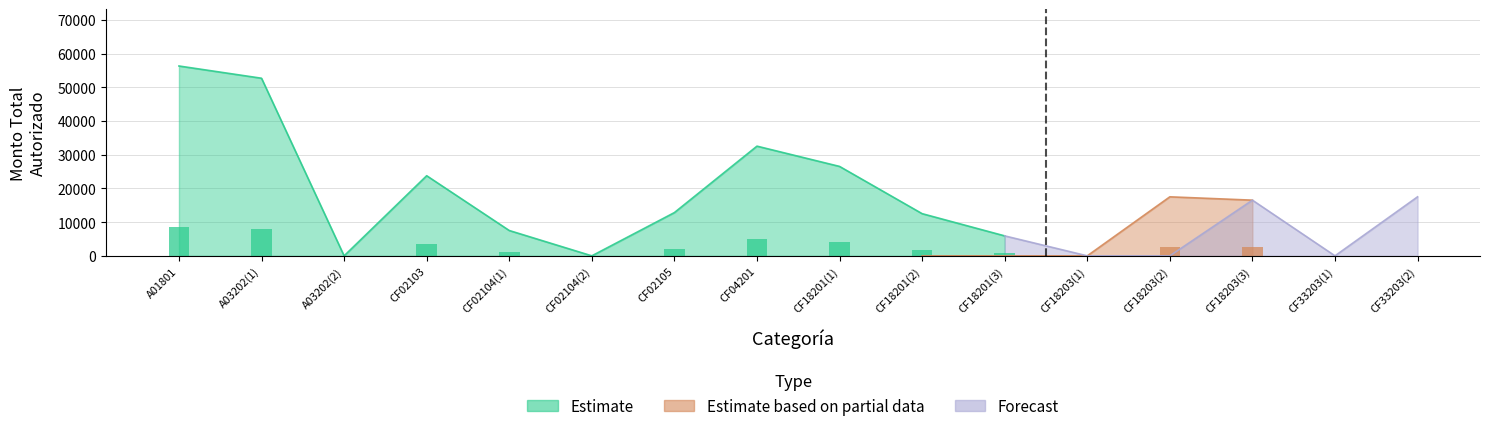

The Estimate series shows 0.0 at CF18203(3). True or false?

True